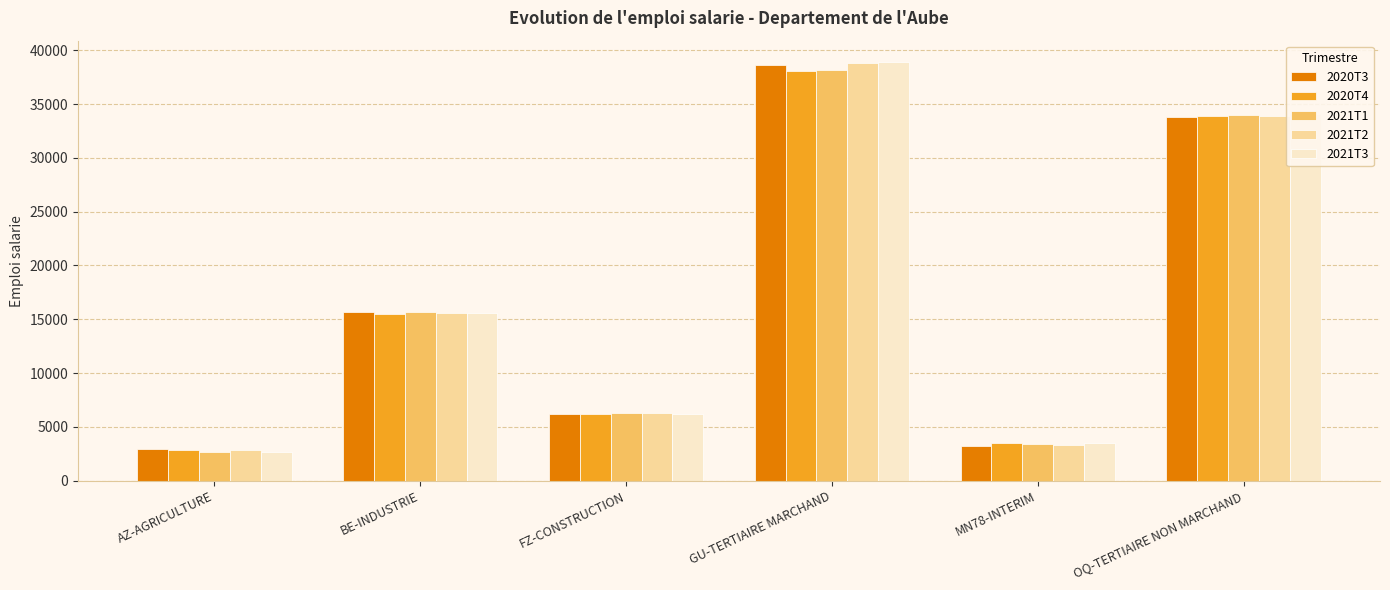

What is the average value of the 2020T3 series?

16762.0